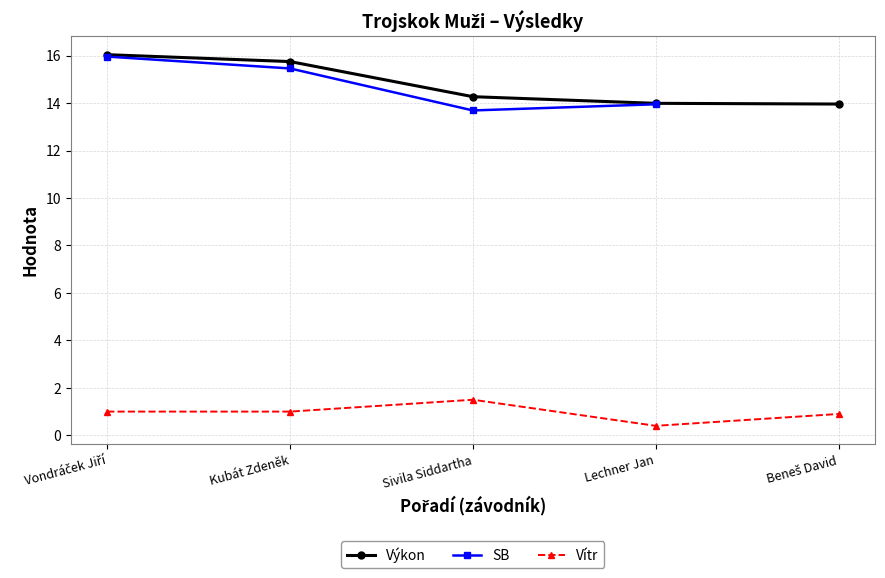

List the series in order of their overall mean, highest first.

Výkon, SB, Vítr